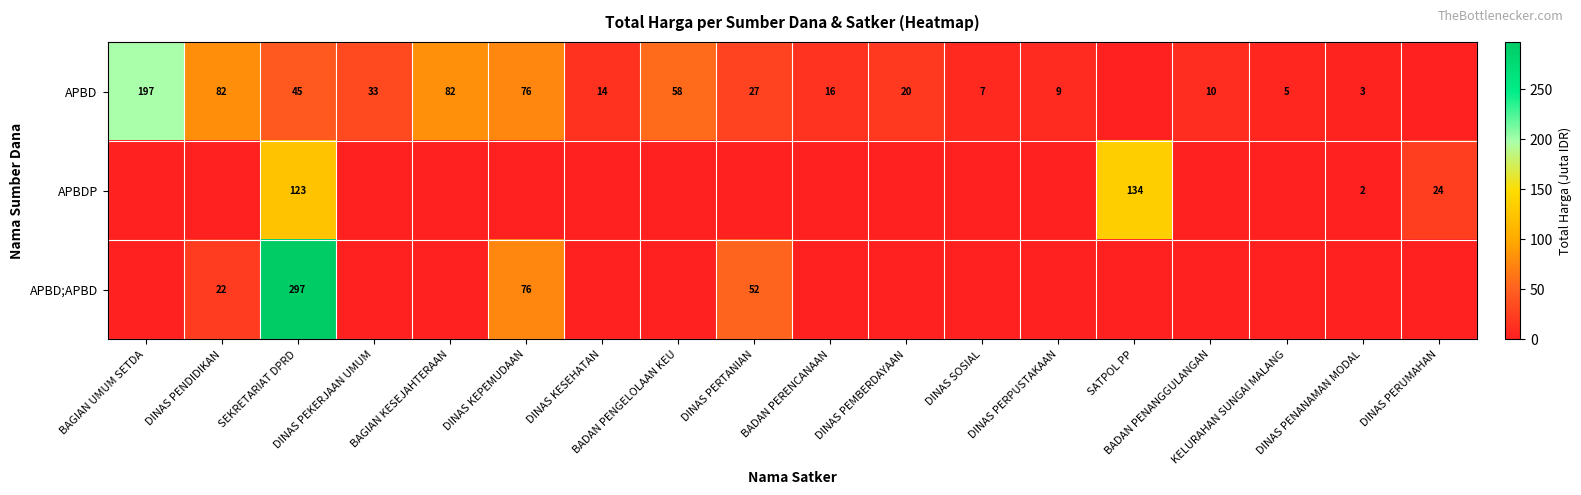

Between DINAS PERTANIAN and DINAS PERPUSTAKAAN, which is larger?

DINAS PERTANIAN